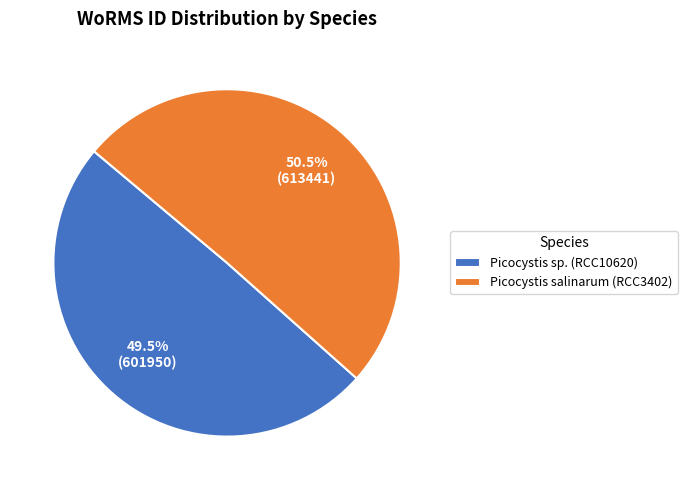

Rank the categories by value from lowest to highest.

Picocystis sp. (RCC10620), Picocystis salinarum (RCC3402)